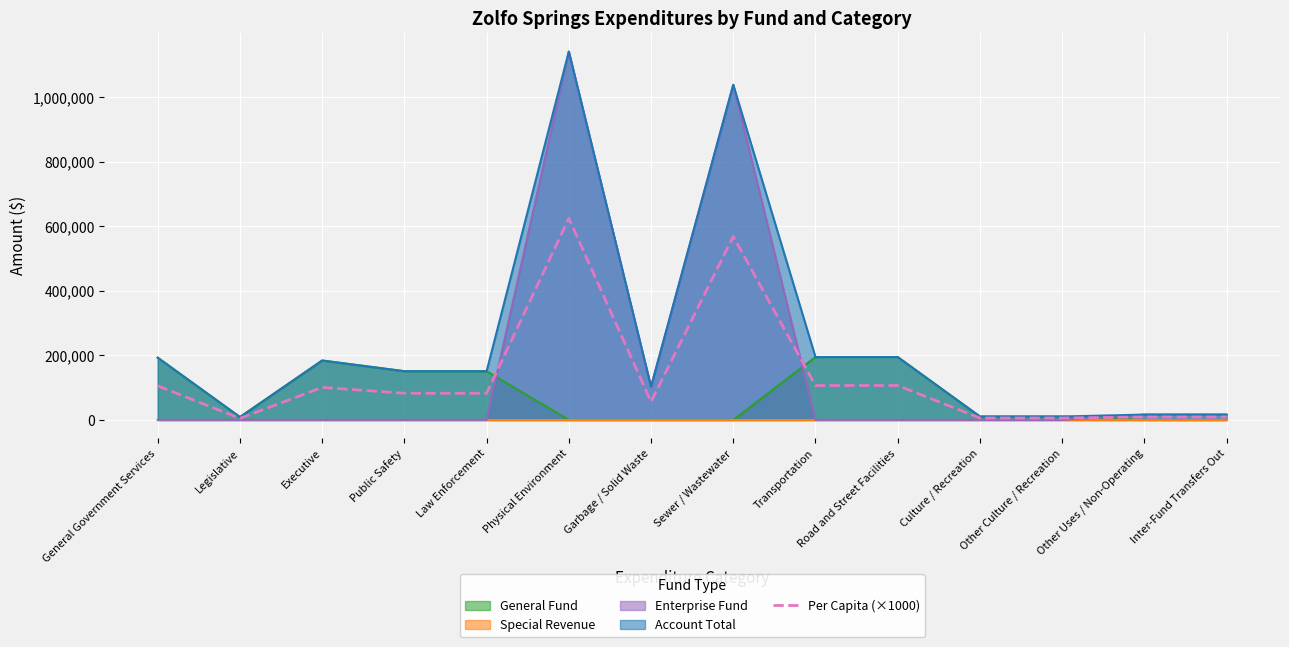

What is the minimum value shown in the chart?

4820